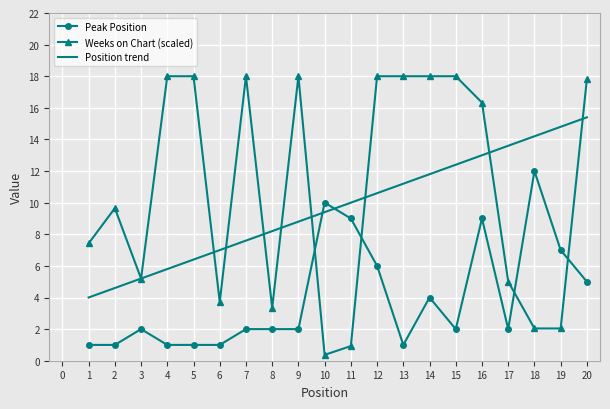

Is it true that Weeks on Chart (scaled) equals 6.0 at 8?

False